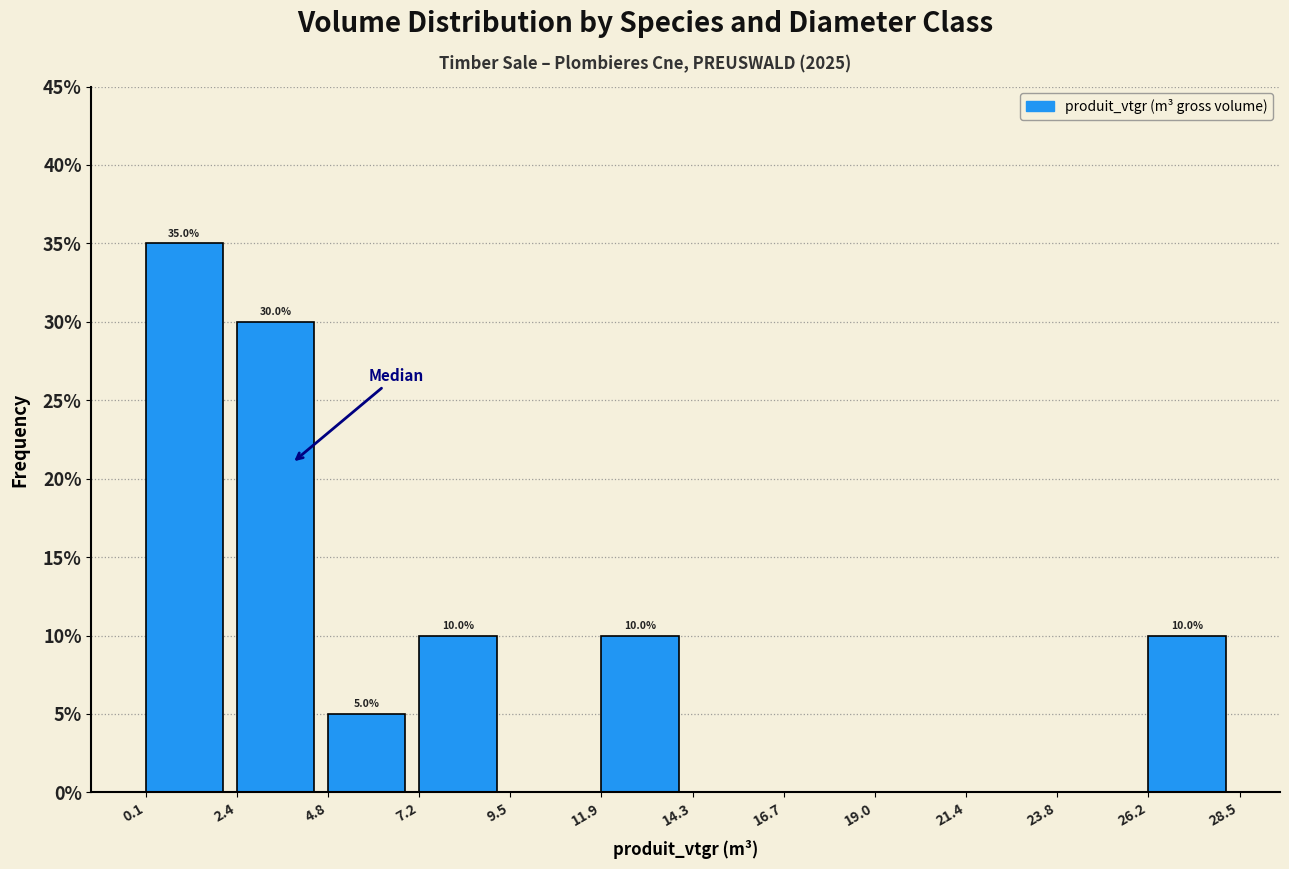

Over which range of the x-axis is the bar tallest?

0.1 to 2.4